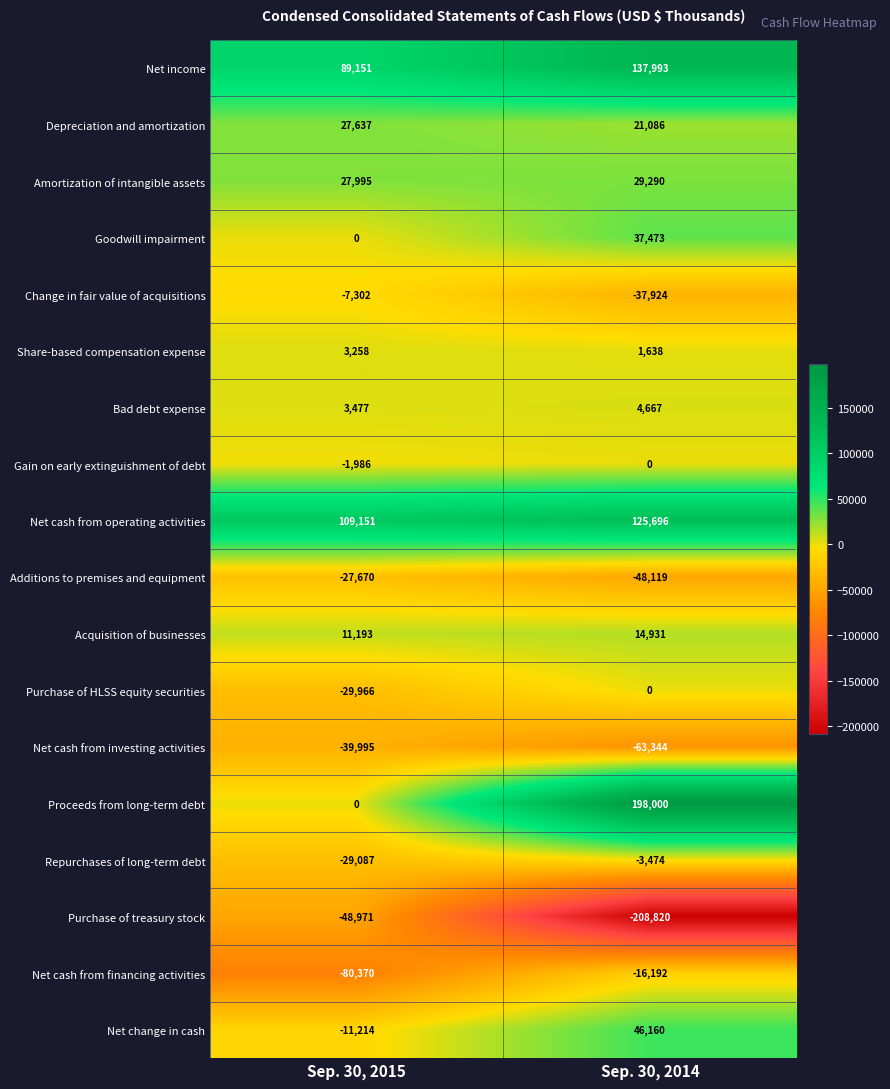

How many data points in Net cash from investing activities are less than -39995?

1